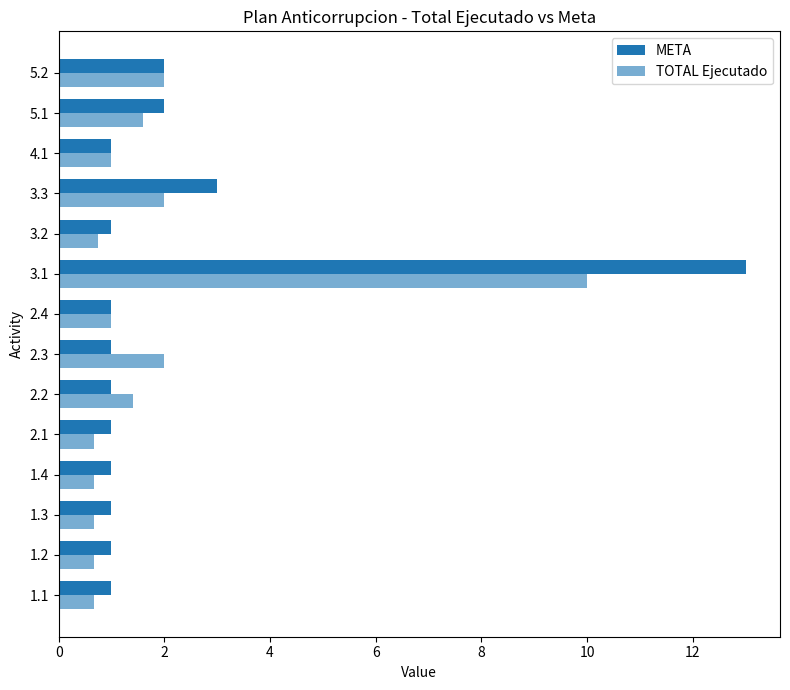

How many distinct data groups are displayed?

2